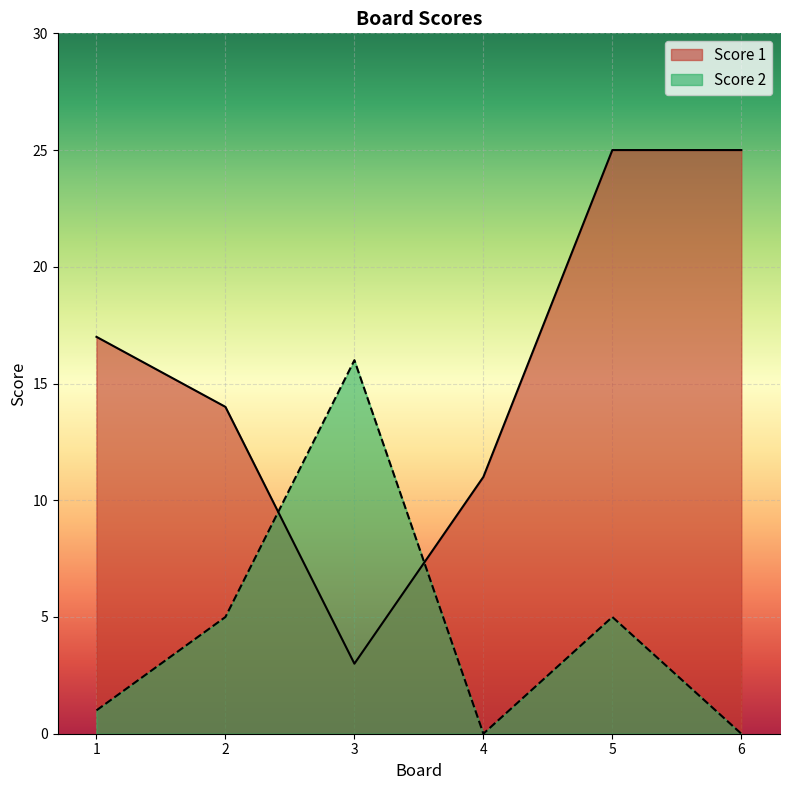

At which category is the sum across all series the highest?

5